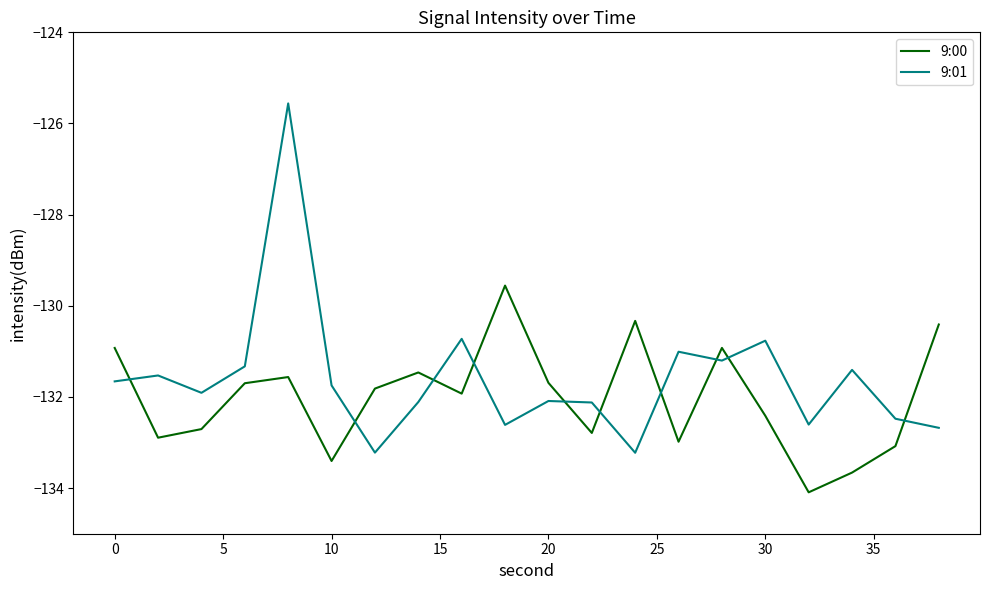

Does the chart have visible grid lines?

No